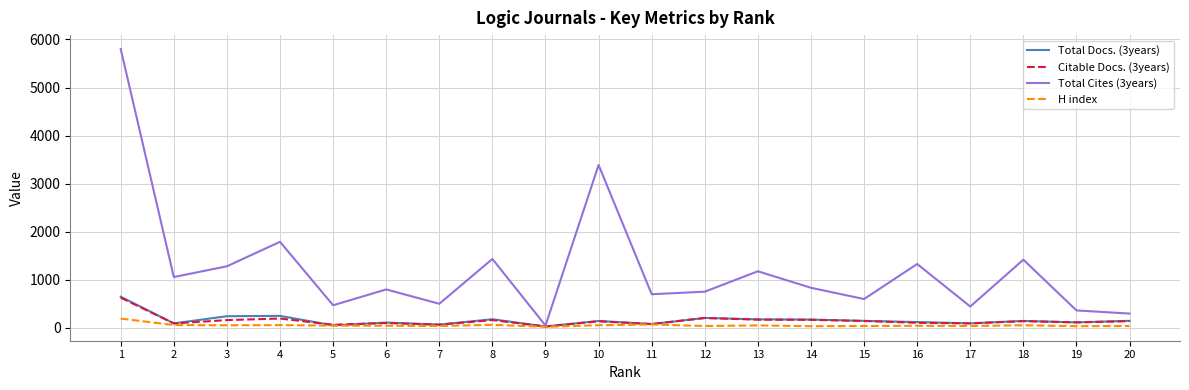

Which series has the largest range (max minus min)?

Total Cites (3years)